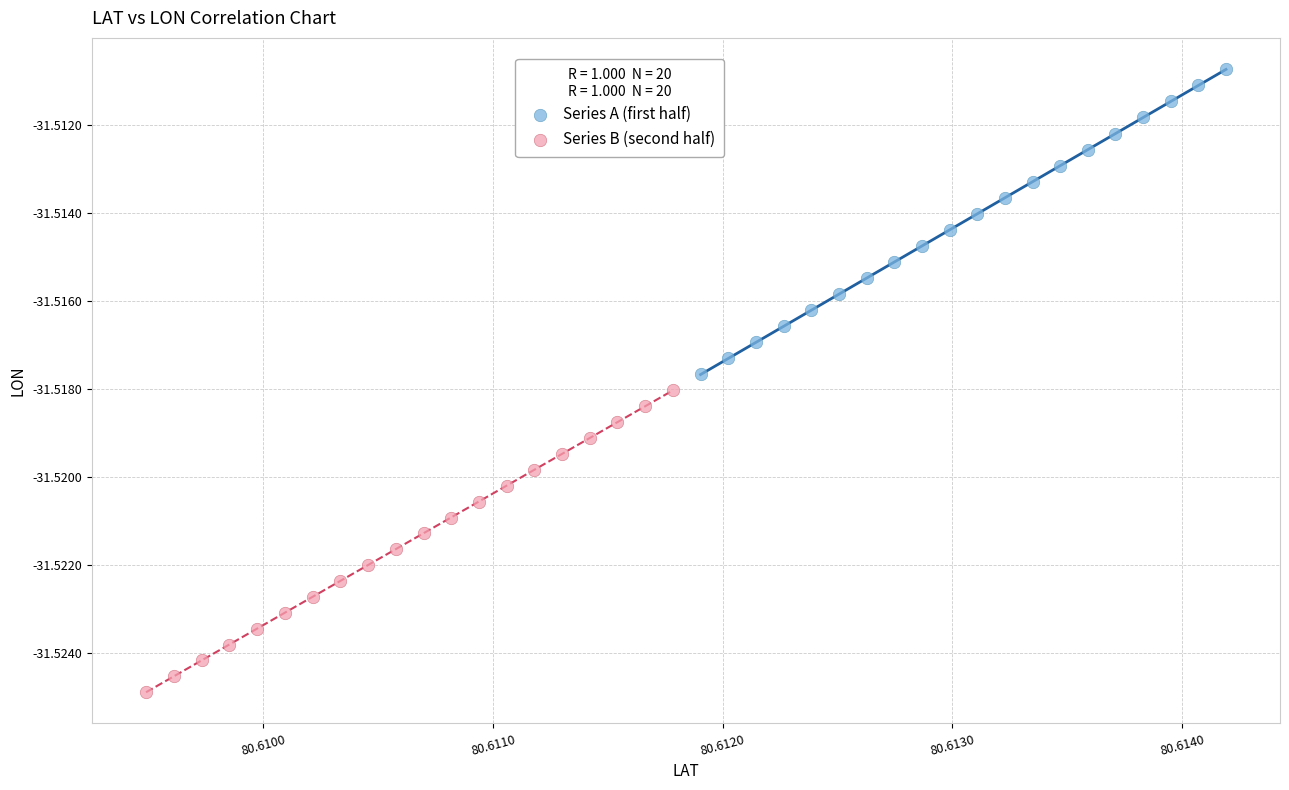

Which series has the largest Y range (max minus min)?

Series A (first half)